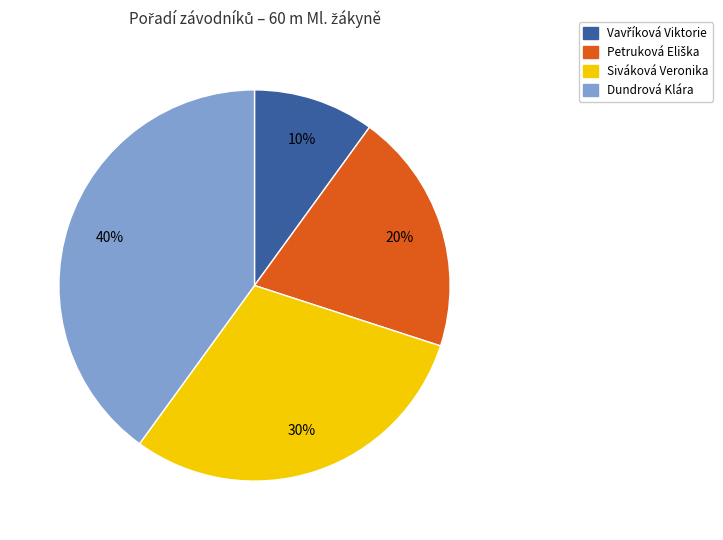

To the nearest percent, what percentage of the pie is Dundrová Klára?

40%